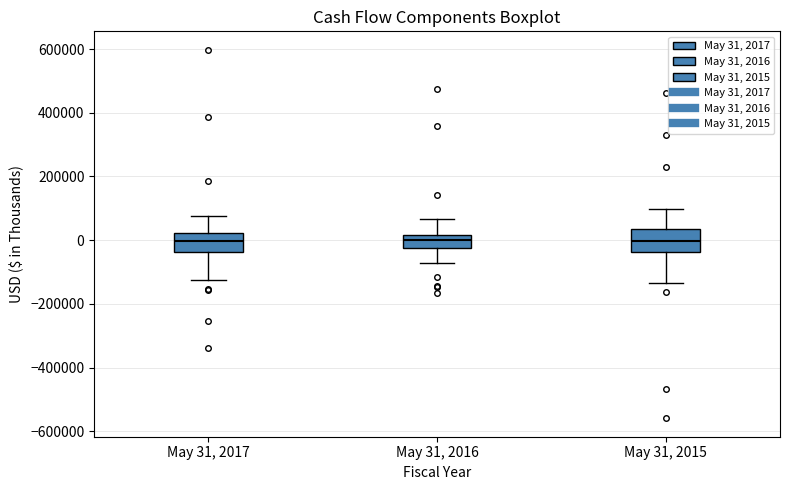

Reading left to right, transcribe this box plot: for each box, give where its median line is, the range the box spans, and where its two whiskers end, as read against the y-axis. The values are not printed on the chart, so give them approximately, as read against the axis.

May 31, 2017: median 0, box -40000 to 20000, whiskers -120000 to 80000
May 31, 2016: median 0, box -20000 to 20000, whiskers -80000 to 60000
May 31, 2015: median 0, box -40000 to 40000, whiskers -140000 to 100000